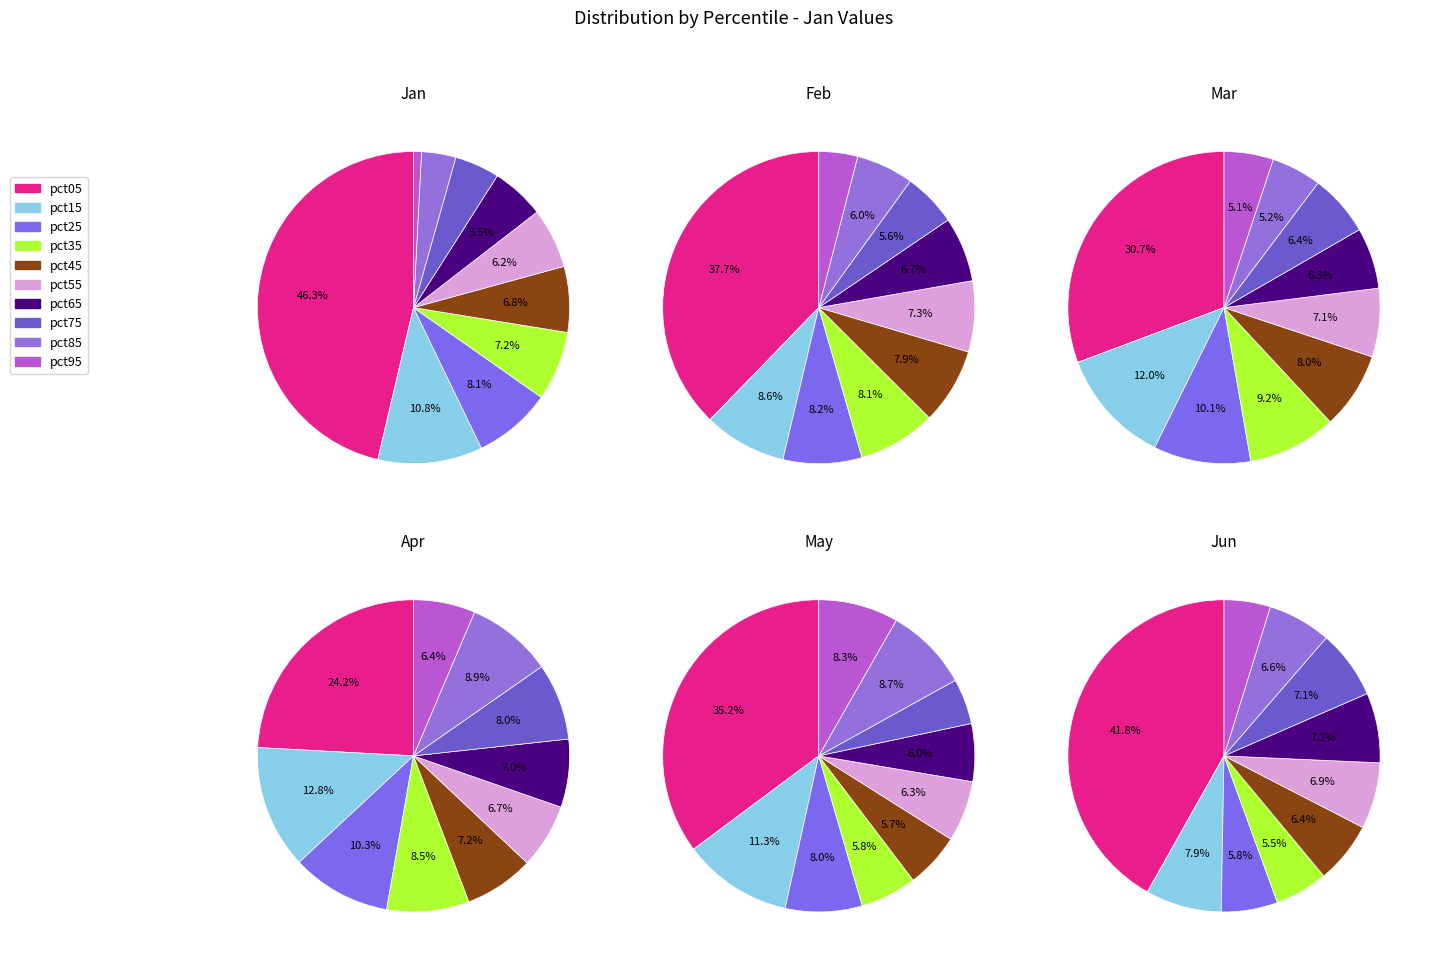

To the nearest percent, what percentage of the pie is pct35?

7%